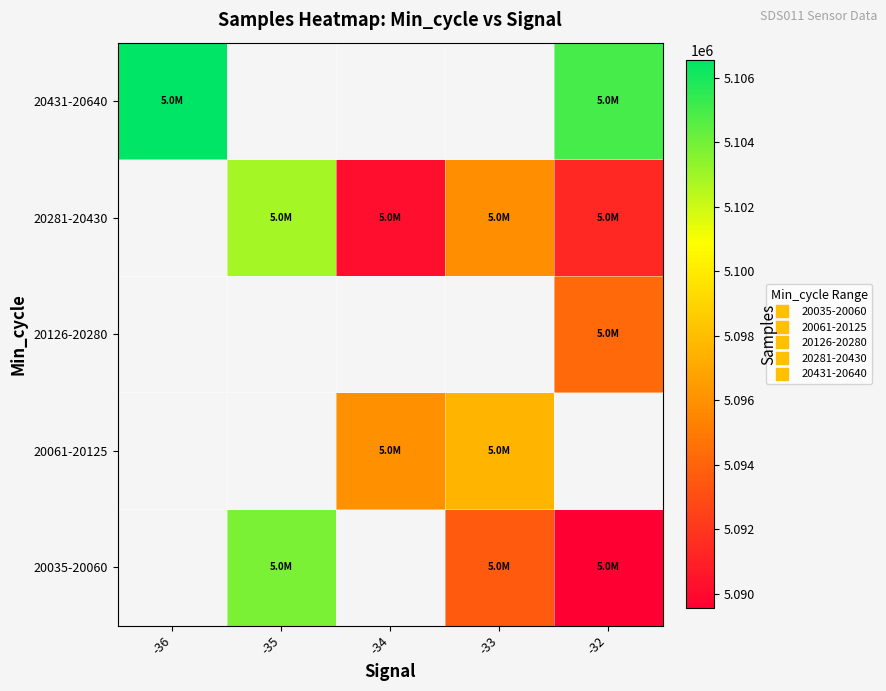

Which has a higher value, -36 or -34?

-34